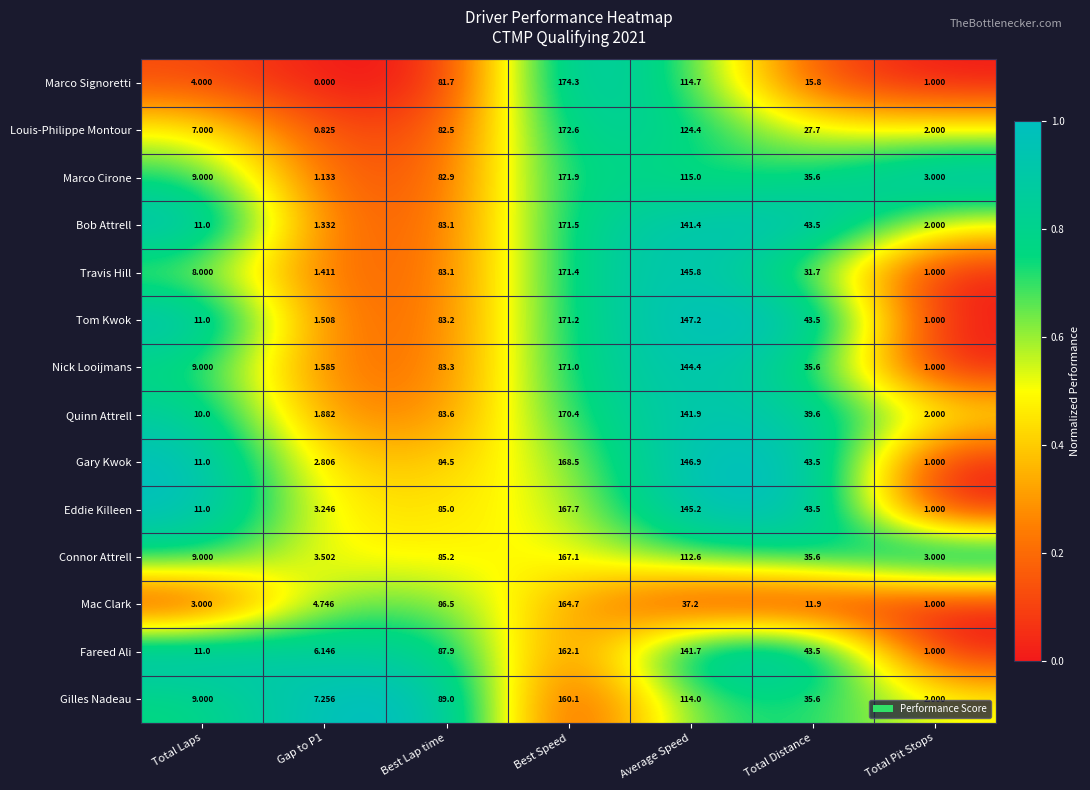

Which series has the largest range (max minus min)?

Marco Signoretti